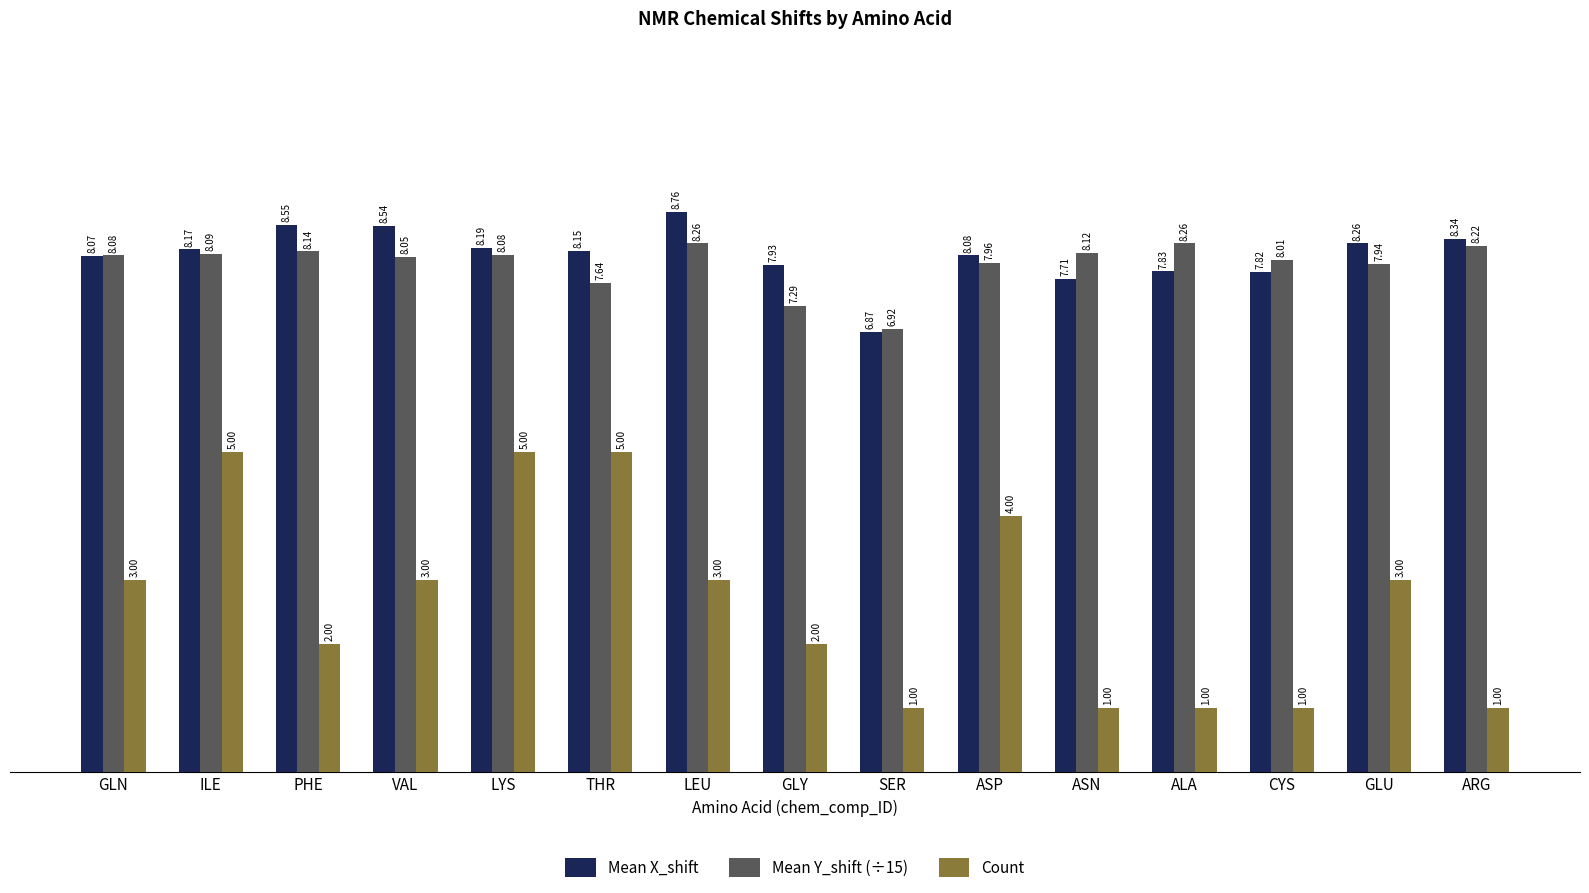

What is the minimum value for Mean Y_shift (÷15)?

6.9